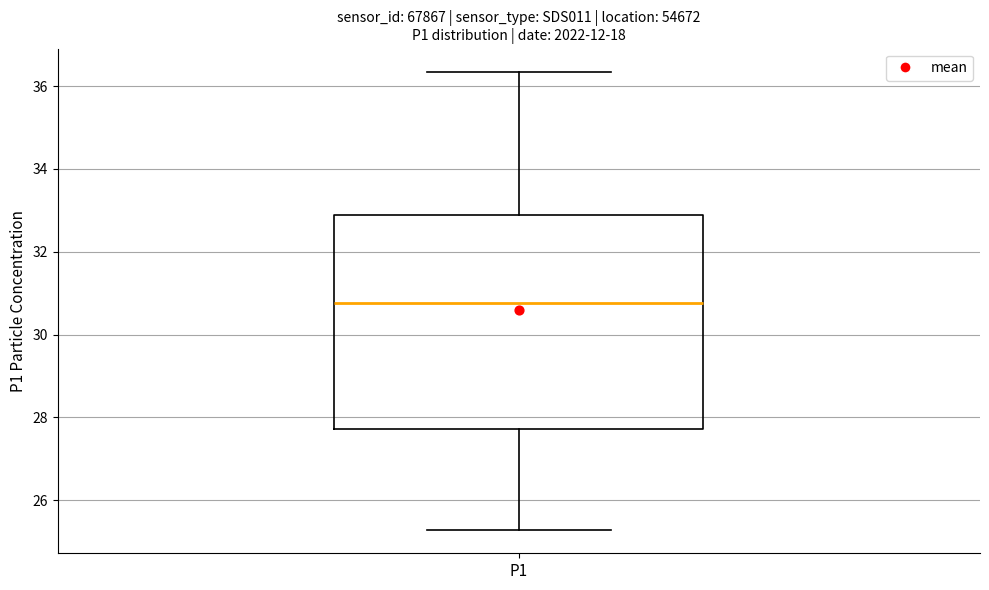

Where does the median line of the box for P1 sit on the y-axis? The values are not printed on the chart, so give them approximately, as read against the axis.

30.8